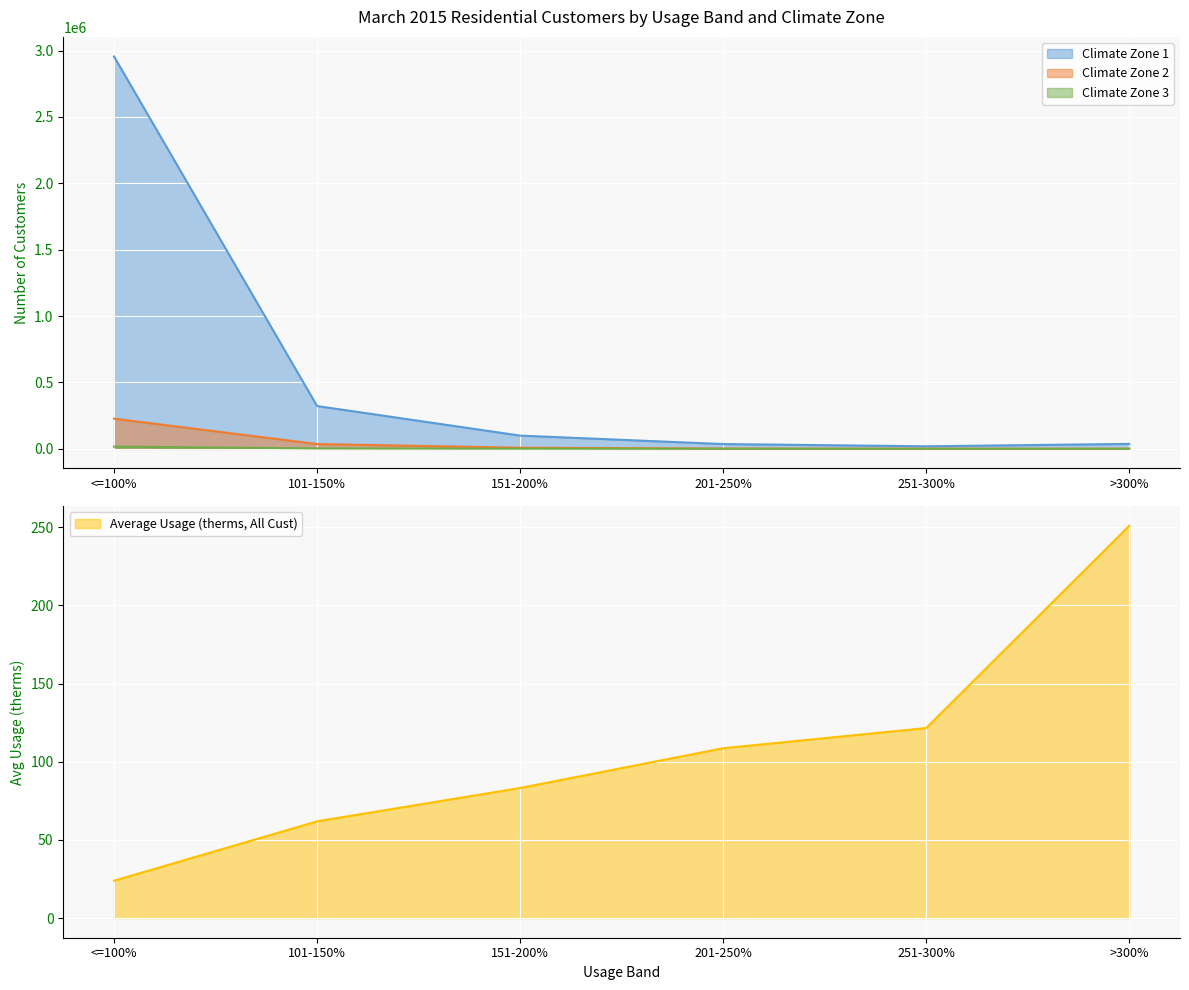

True or false: Climate Zone 2 and Average Usage (therms, All Cust) intersect in this chart.

False